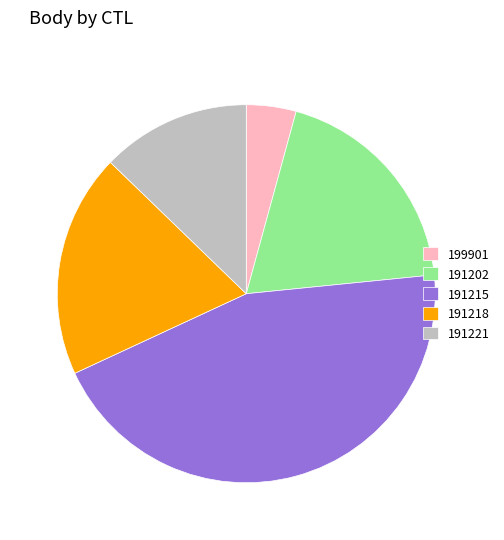

The 191215 slice represents 53% of the pie. True or false?

False